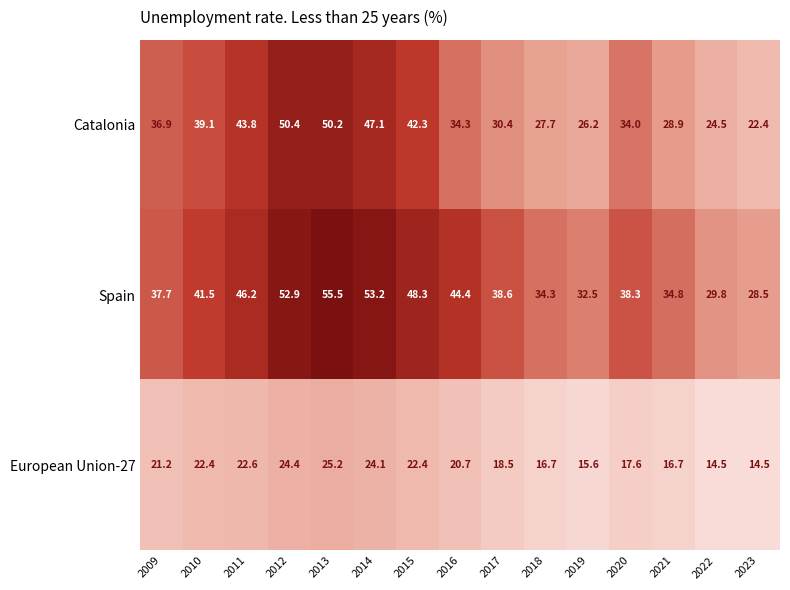

What is the sum of the European Union-27 values at 2010 and 2011?

45.0